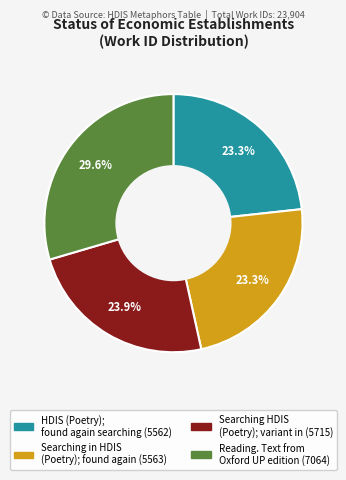

How much of the chart is everything except Reading. Text from Oxford UP edition?

70.4%